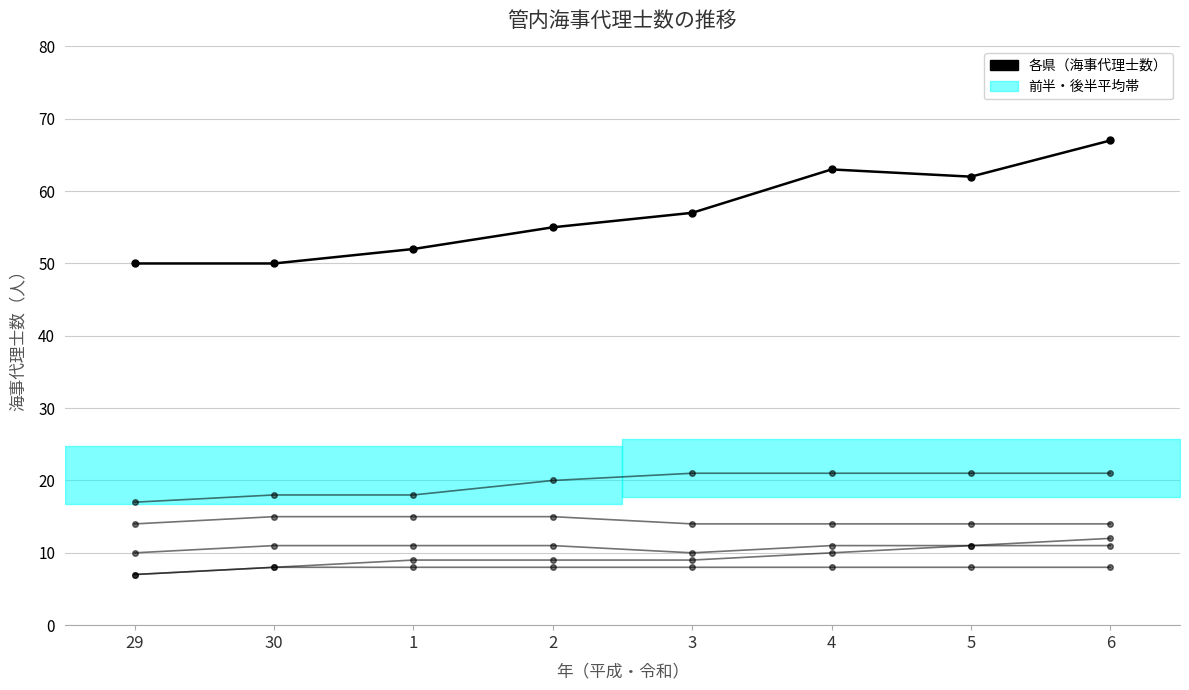

At which label is 青森 closest to 19?

30